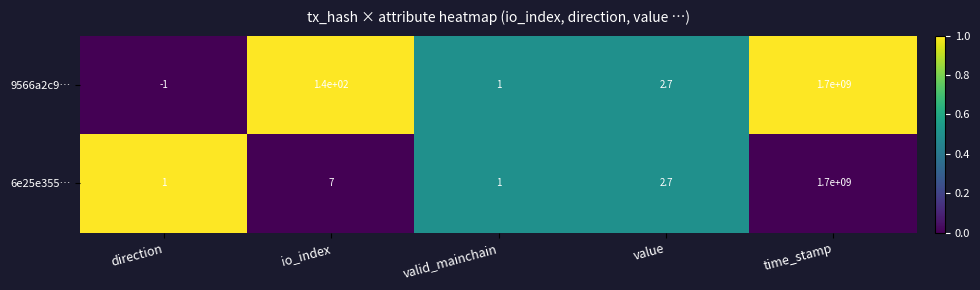

What is the sum of all 6e25e355… values?

1700000011.7